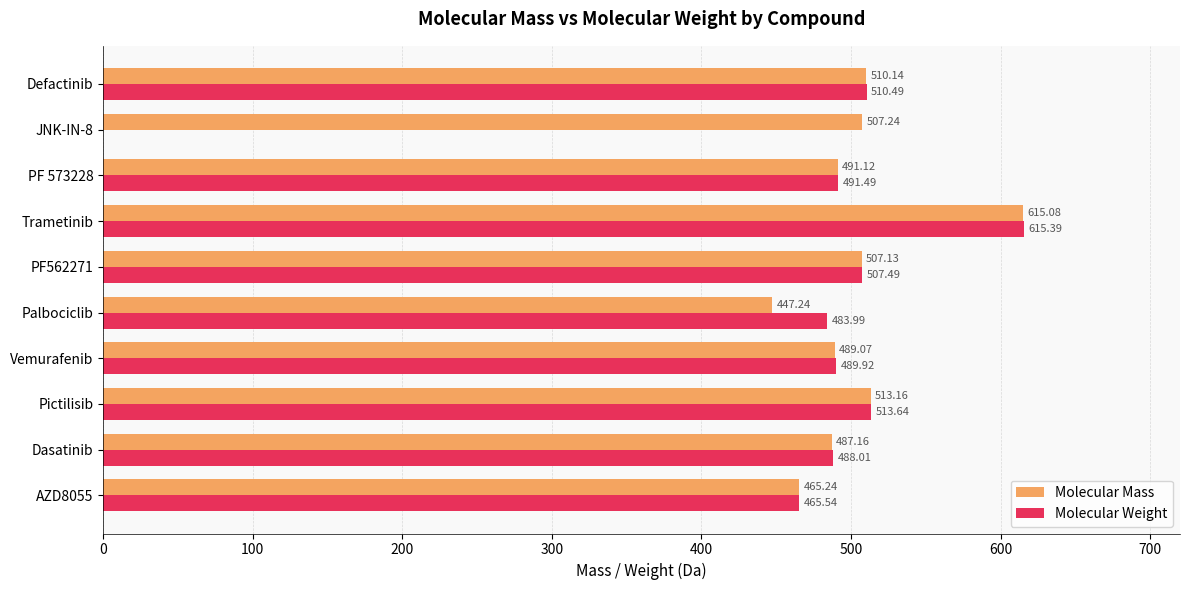

At which category does the chart reach its peak across all series?

Trametinib